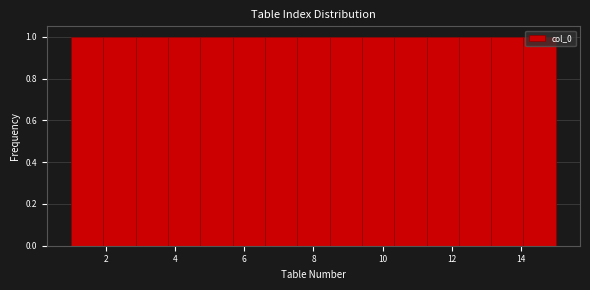

How tall is the bar that spans 7.6 to 8.4 on the x-axis? Neither the bar edges nor the heights are printed on the chart, so give them approximately, as read against the axes.

1